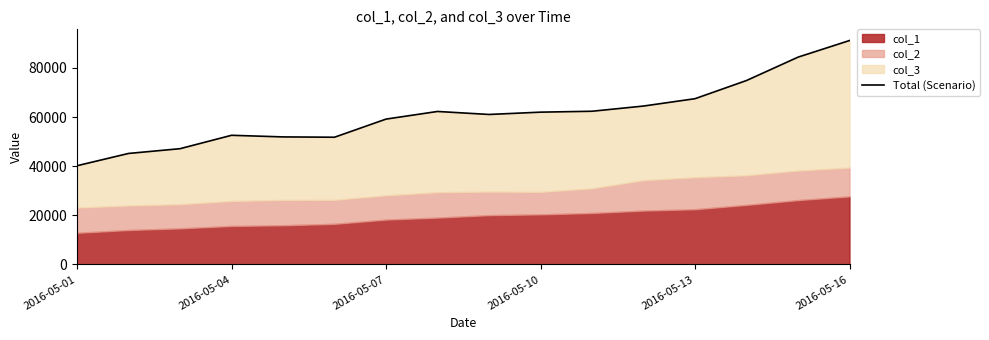

What is the approximate value at 2016-05-01?

40208